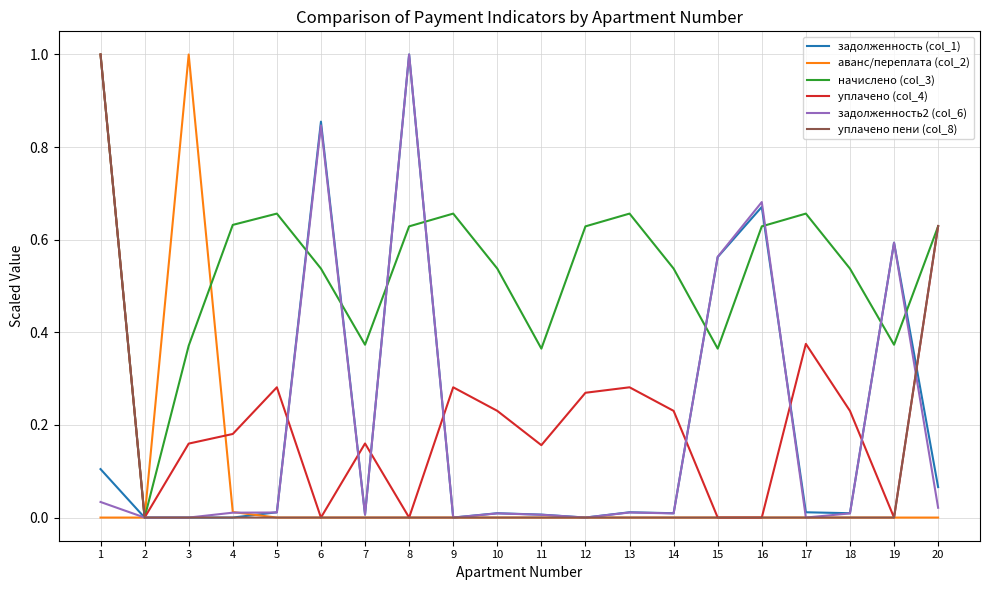

The value of задолженность2 (col_6) at 16 is 0.3. True or false?

False